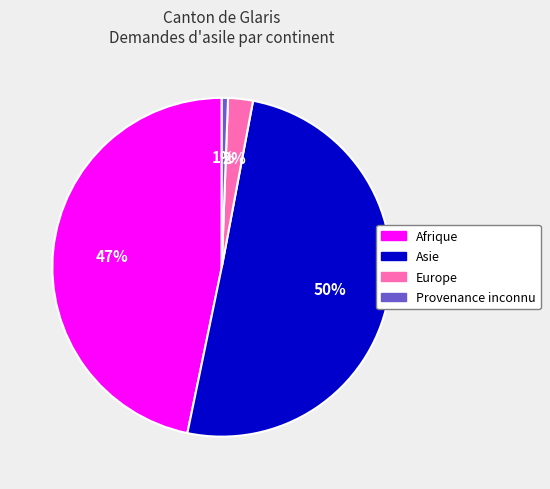

What is the majority slice?

Asie